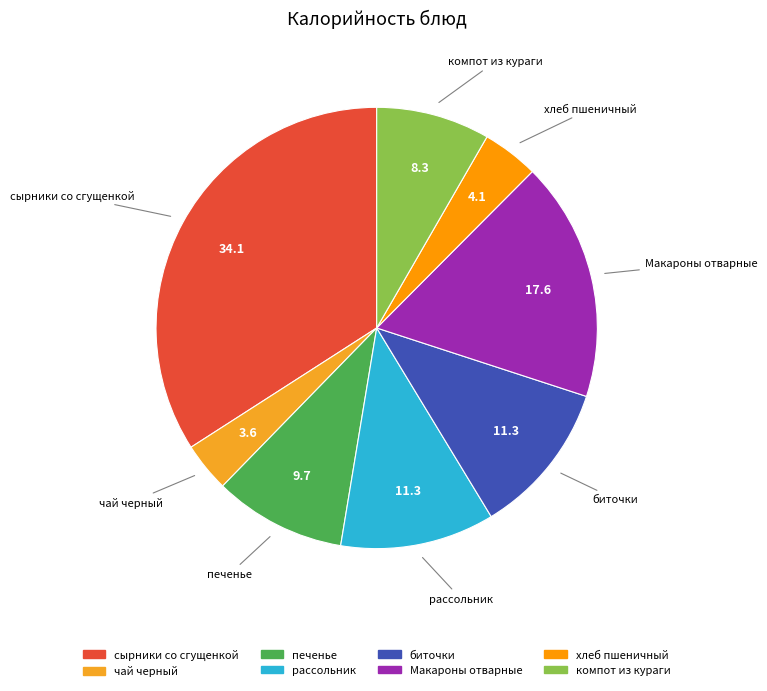

True or false: компот из кураги accounts for 16% of the total.

False